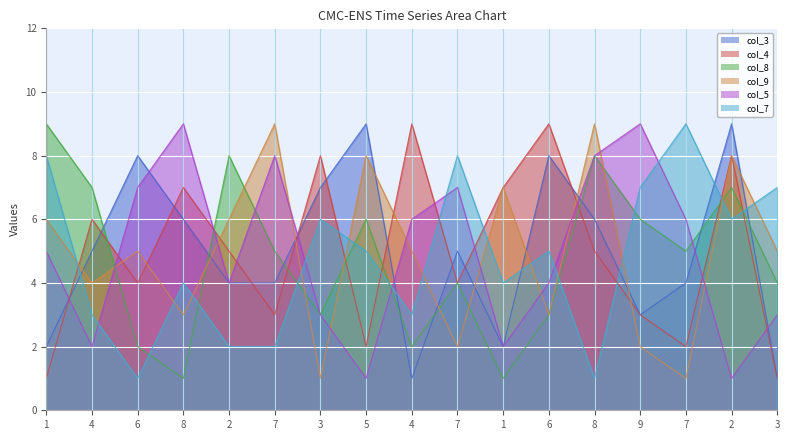

How many series are shown in this chart?

6